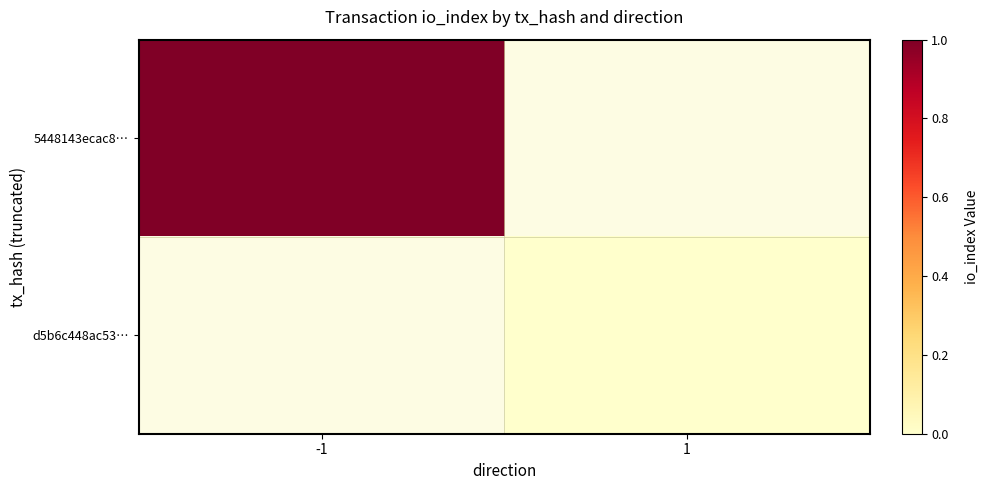

At which label is 5448143ecac8… closest to 1?

-1